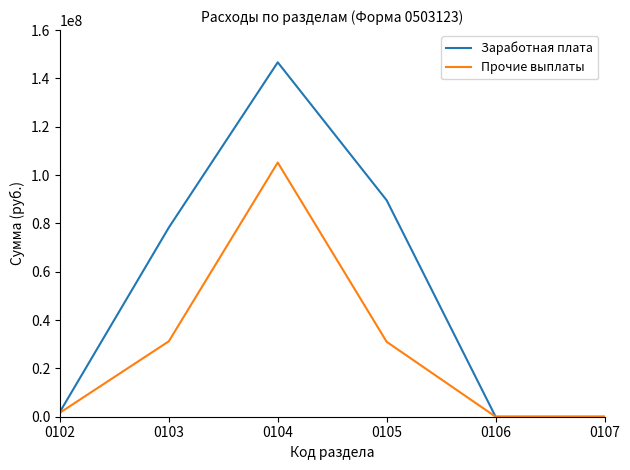

At which label is Заработная плата closest to 73329919?

0103